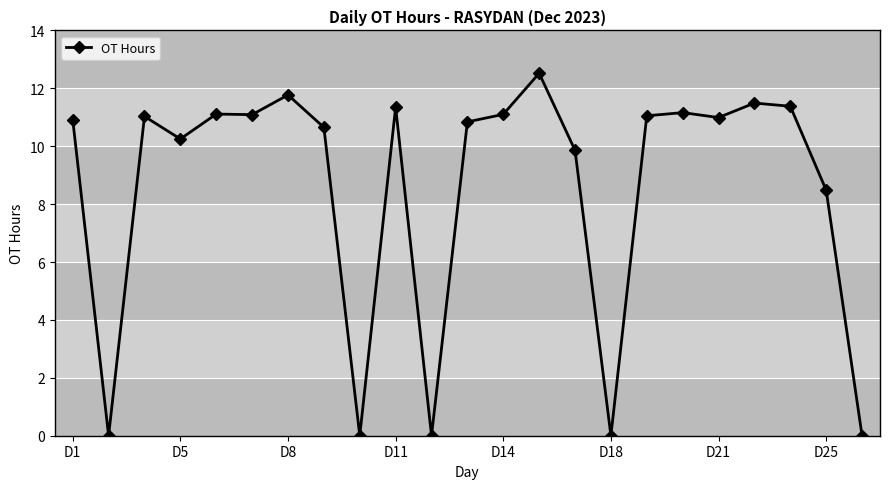

What is the difference between the maximum and second lowest values?

12.5